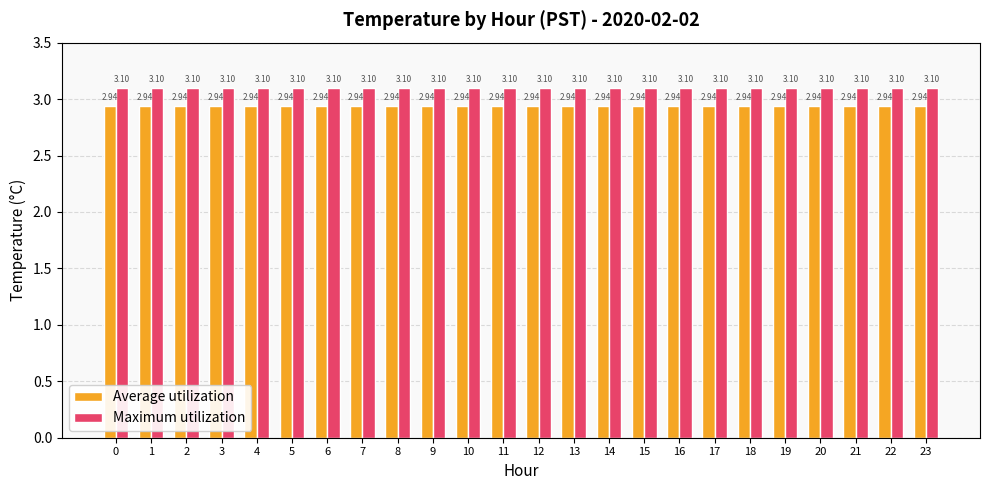

Rank the series by their average value, from highest to lowest.

Maximum utilization, Average utilization